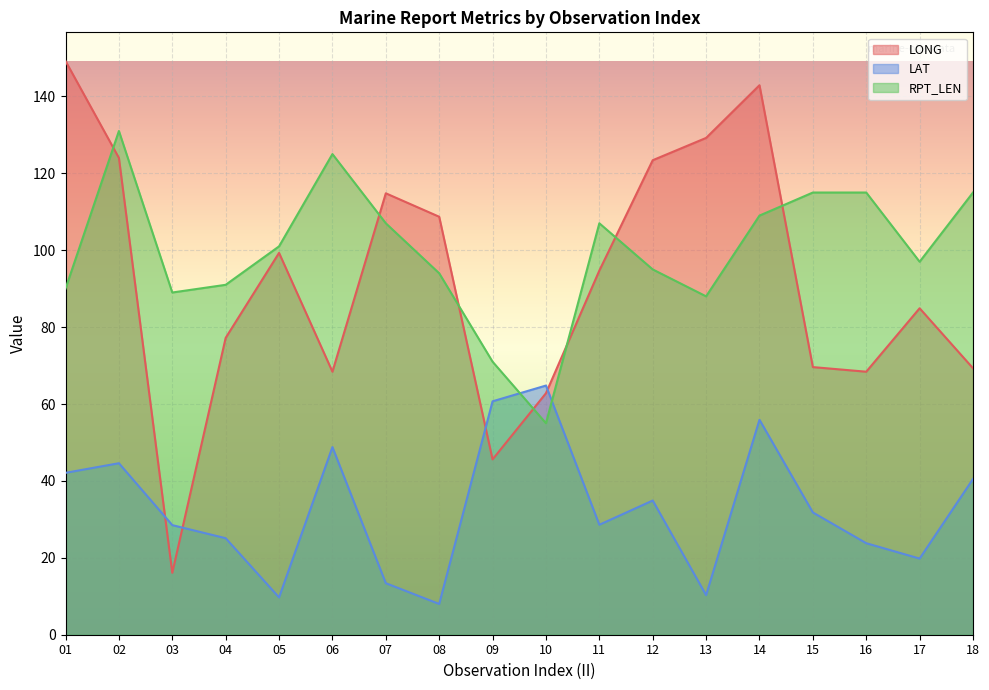

What is the approximate value of RPT_LEN at 18?

115.0